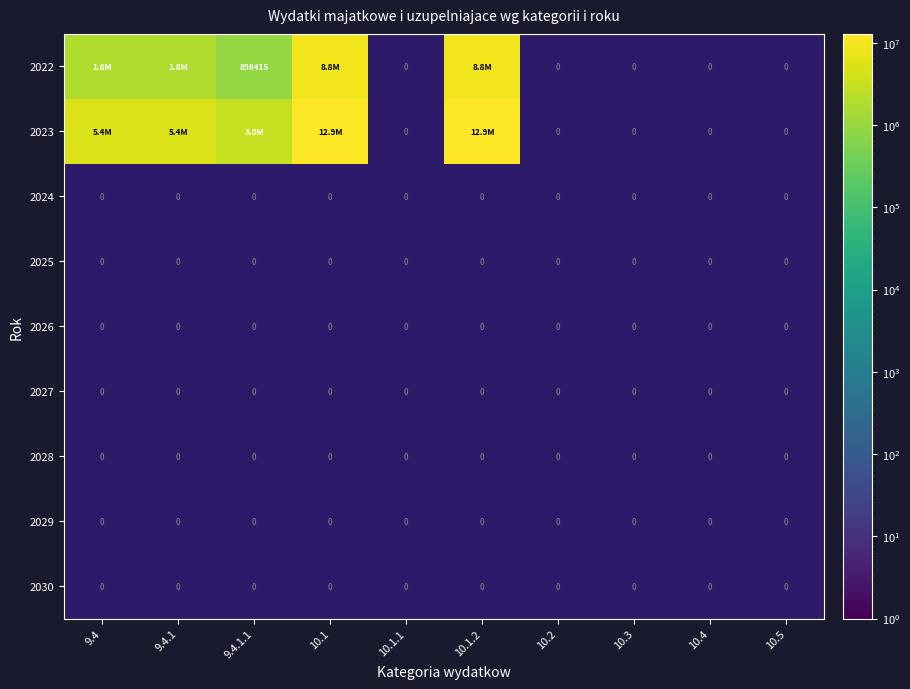

Rank the series by their average value, from lowest to highest.

2022, 2023, 2024, 2025, 2026, 2027, 2028, 2029, 2030